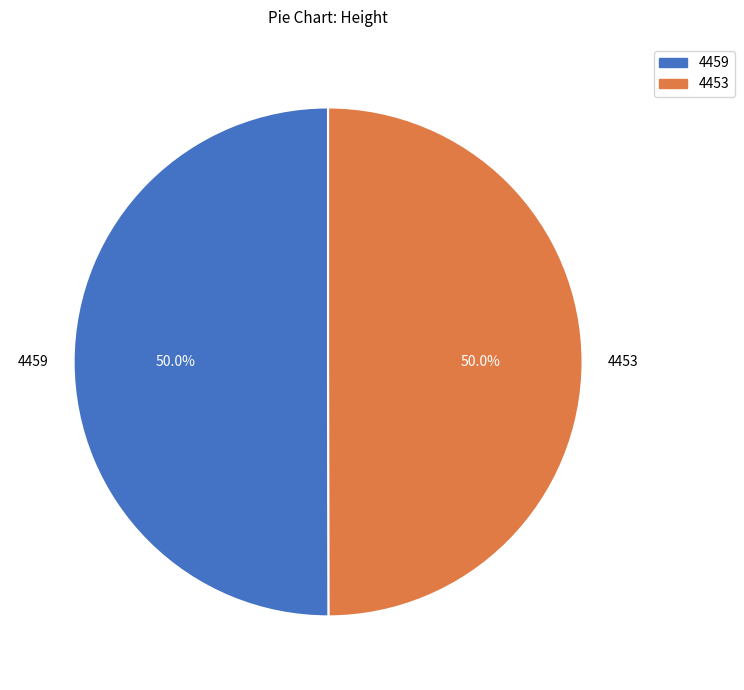

How many slices are in this pie chart?

2